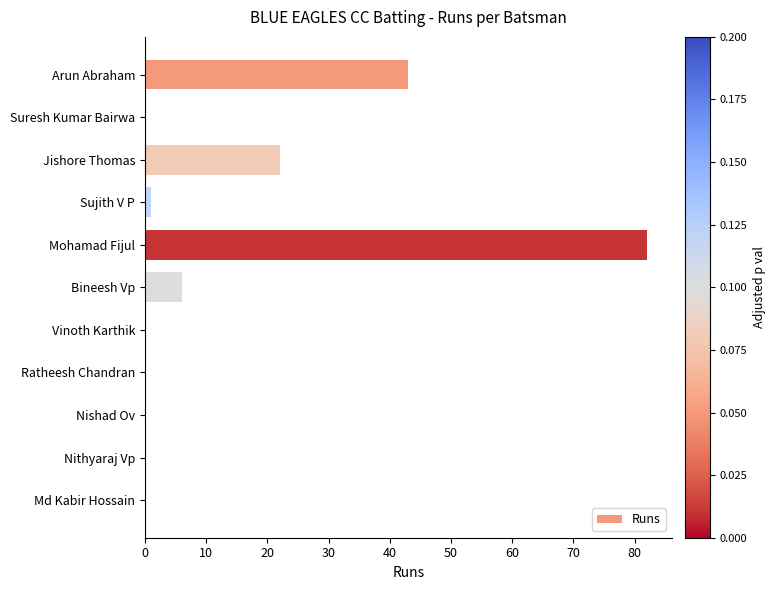

The chart shows a value of 27 at Md Kabir Hossain. True or false?

False